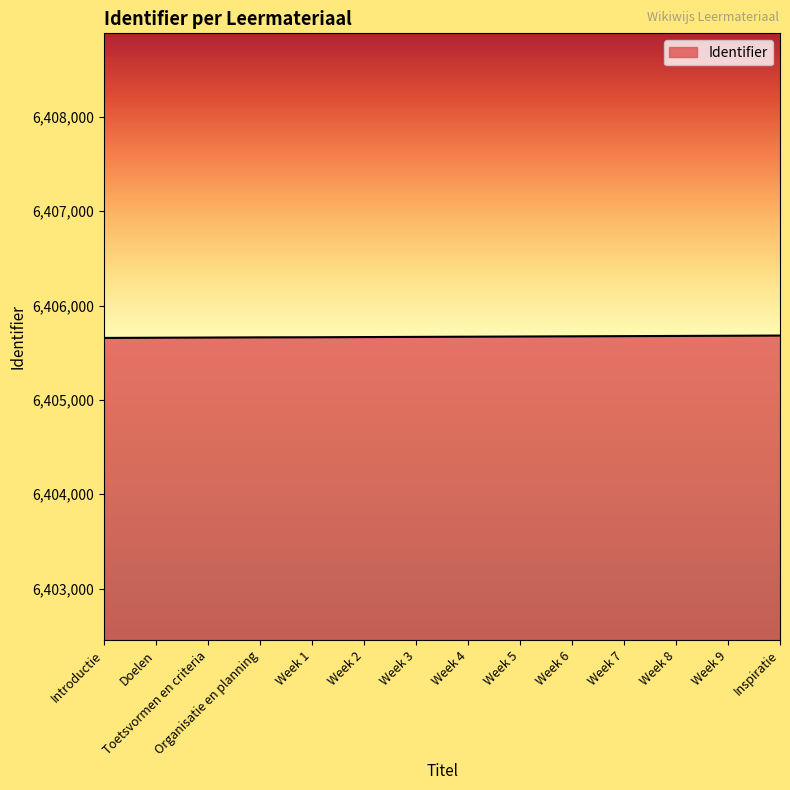

The chart shows a value of 2109562 at Week 8. True or false?

False